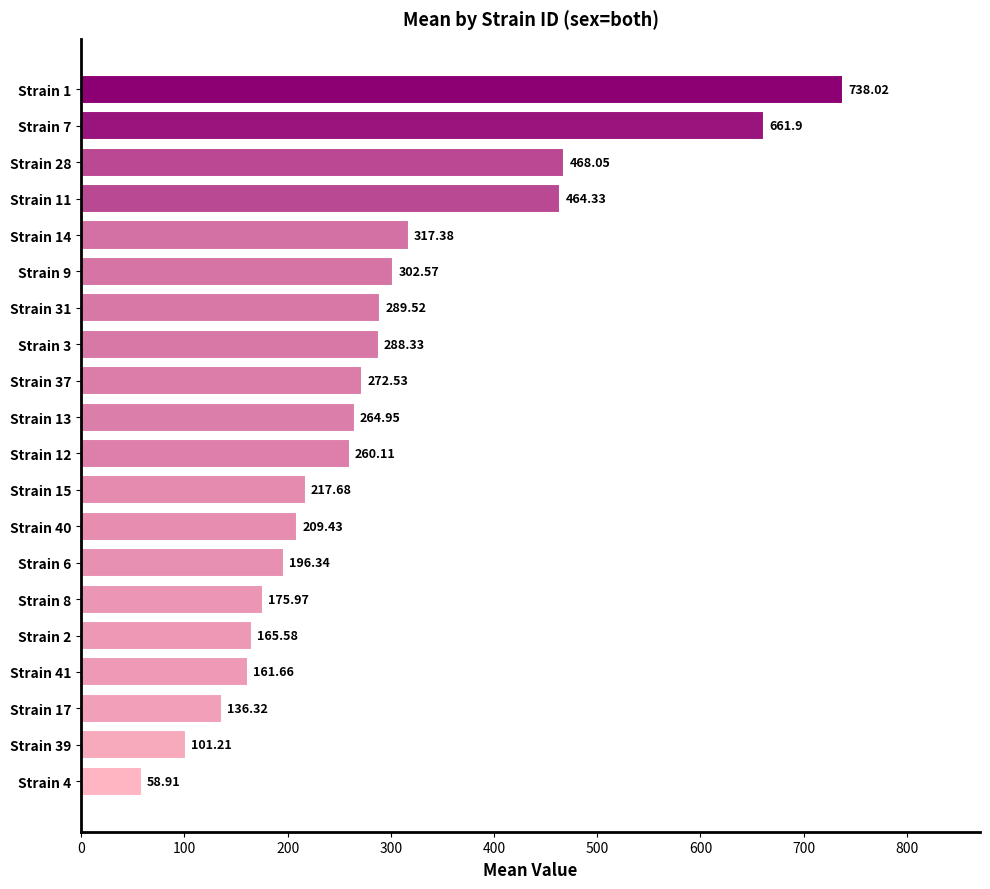

Approximately how many times larger is the value at Strain 2 compared to Strain 6?

0.8